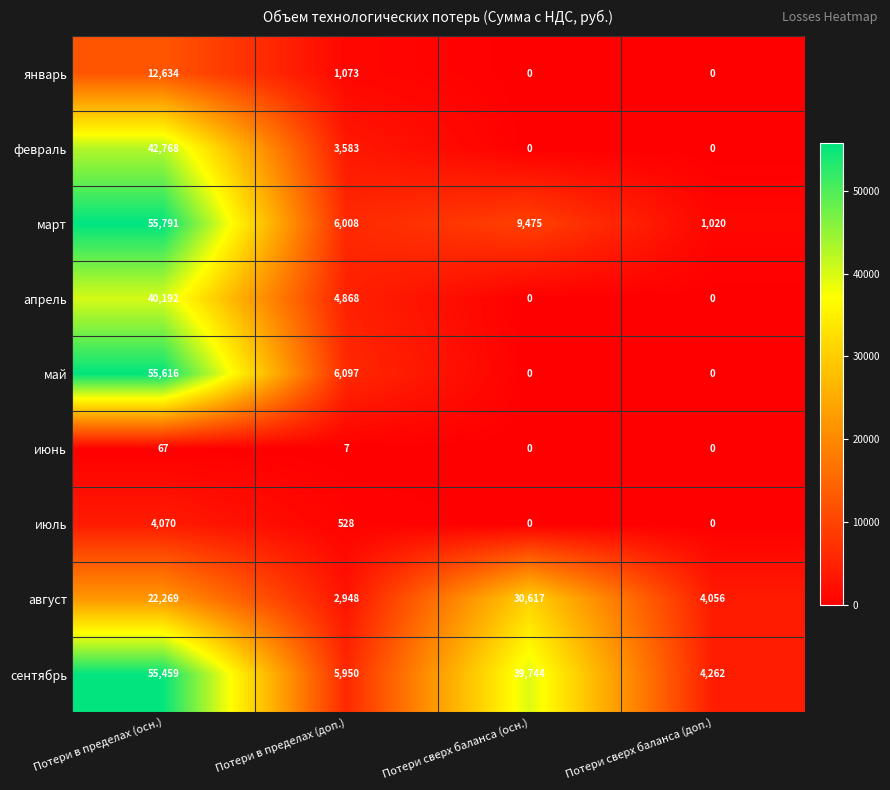

What is the spread (max minus min) of values at Потери сверх баланса (доп.)?

4262